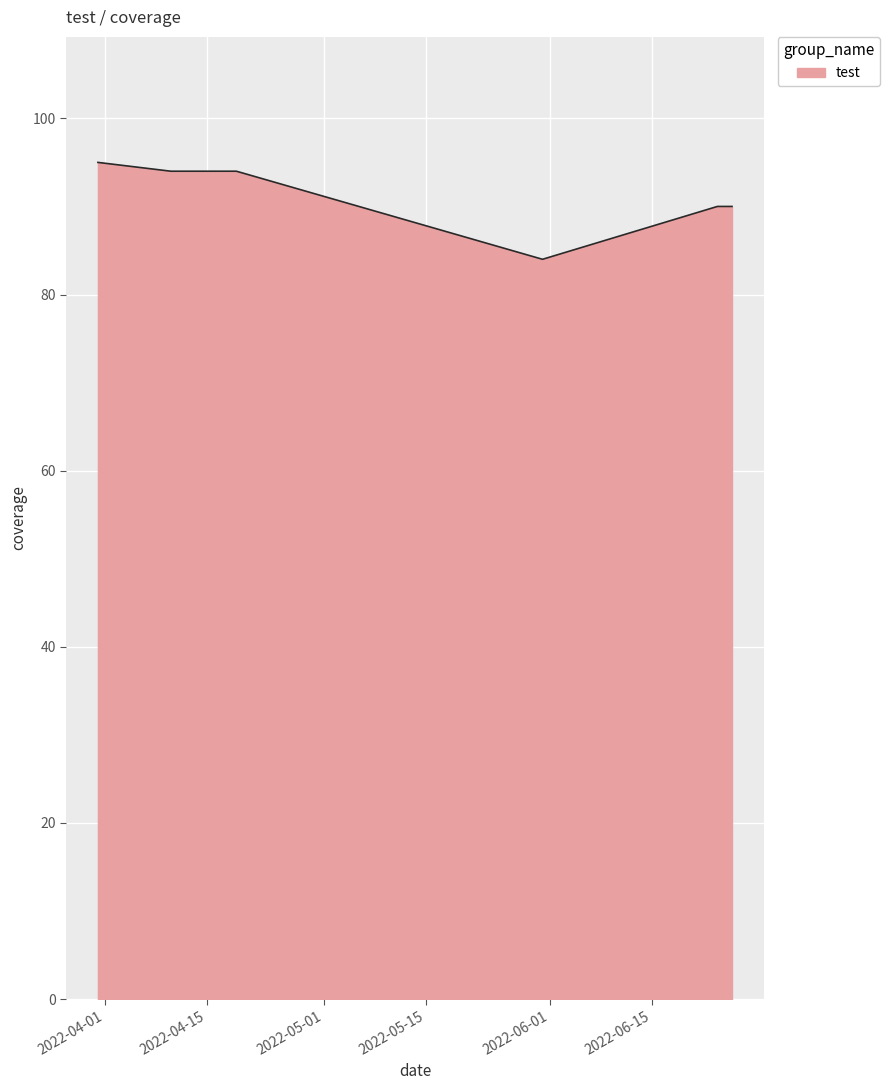

What is the difference between the maximum and minimum values?

11